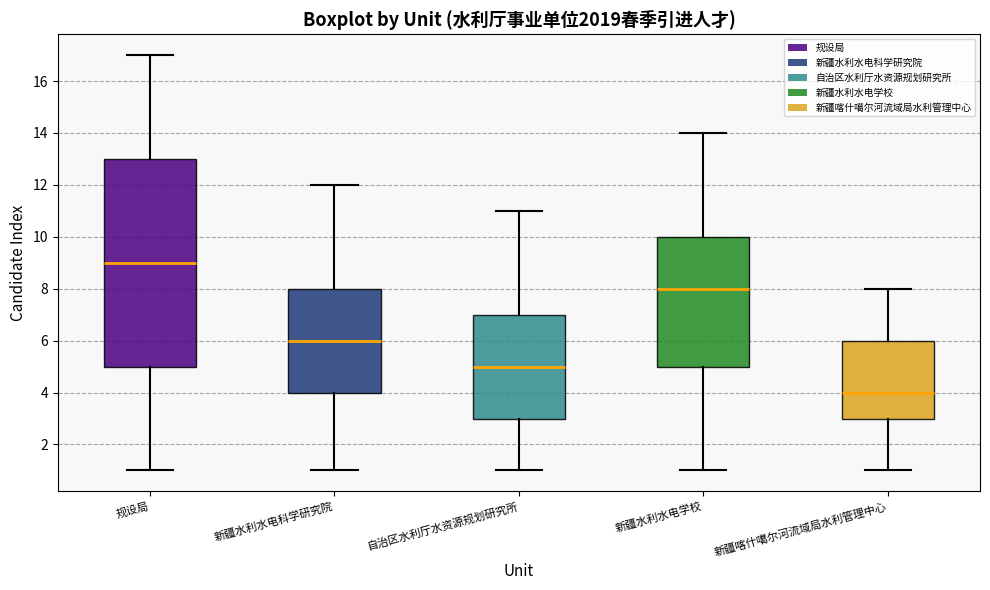

Reading left to right, read every box against the y-axis: the position of its median line, the range the box covers, and the ends of its whiskers. The values are not printed on the chart, so give them approximately, as read against the axis.

规设局: median 9, box 5 to 13, whiskers 1 to 17
新疆水利水电科学研究院: median 6, box 4 to 8, whiskers 1 to 12
自治区水利厅水资源规划研究所: median 5, box 3 to 7, whiskers 1 to 11
新疆水利水电学校: median 8, box 5 to 10, whiskers 1 to 14
新疆喀什噶尔河流域局水利管理中心: median 4, box 3 to 6, whiskers 1 to 8